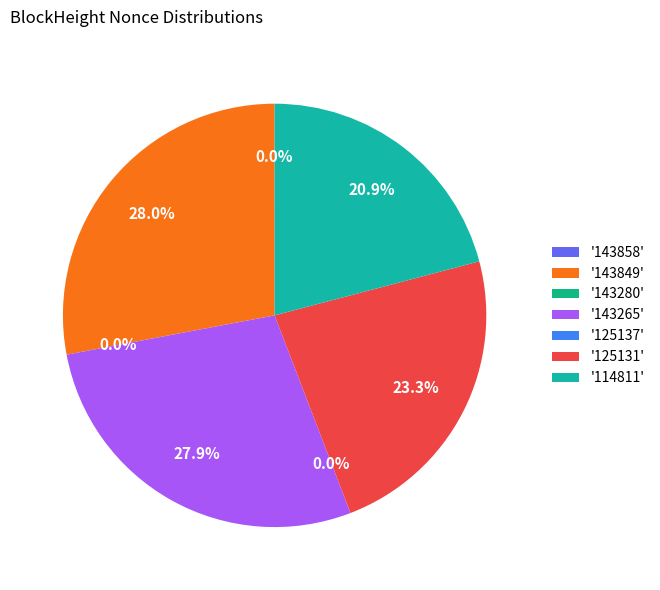

Does any single category account for the majority?

No